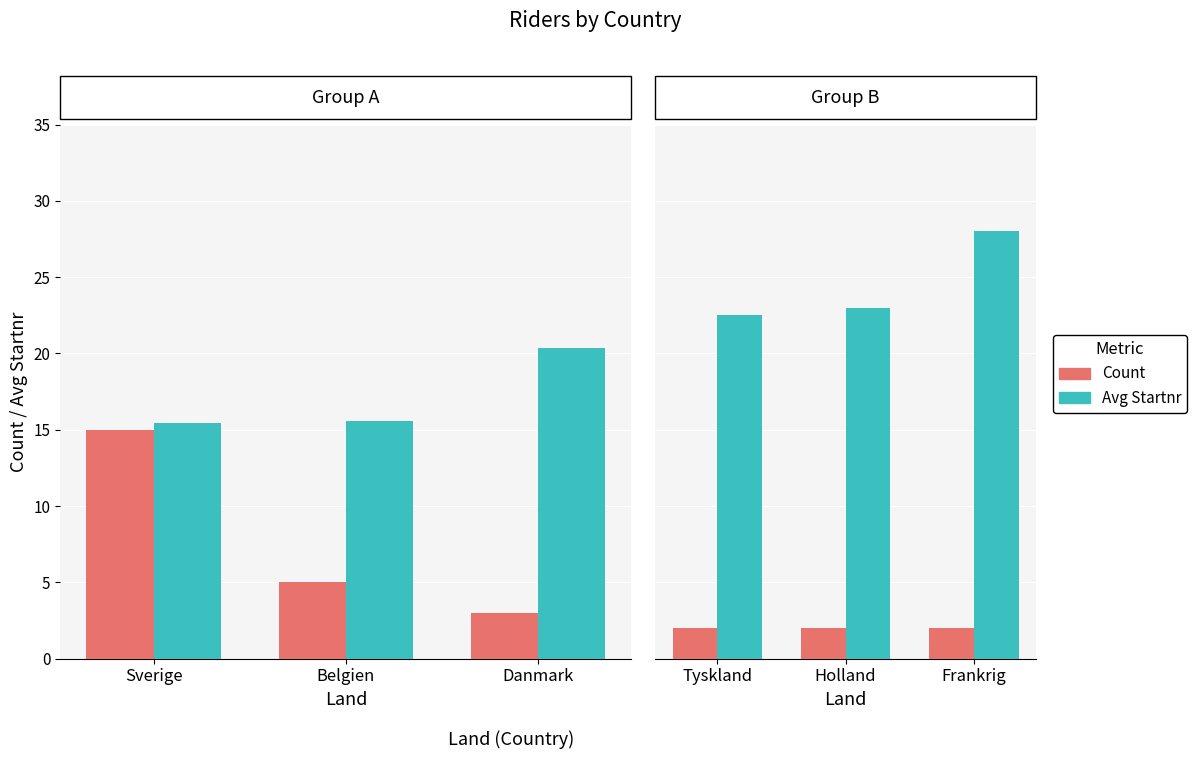

The Count series shows 3.2 at Frankrig. True or false?

False